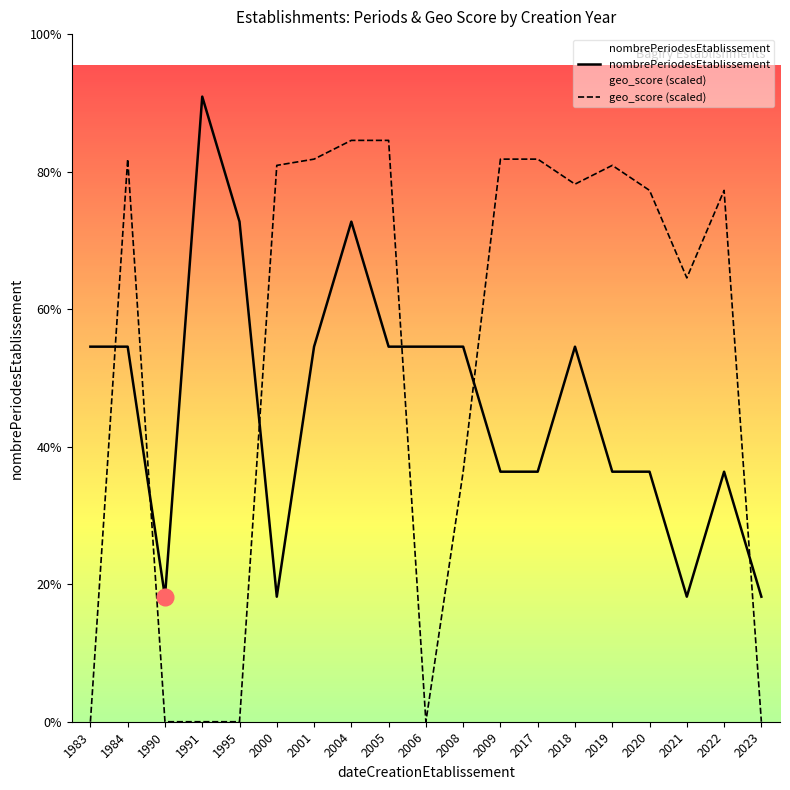

Which label corresponds to the smallest value in the chart?

1983